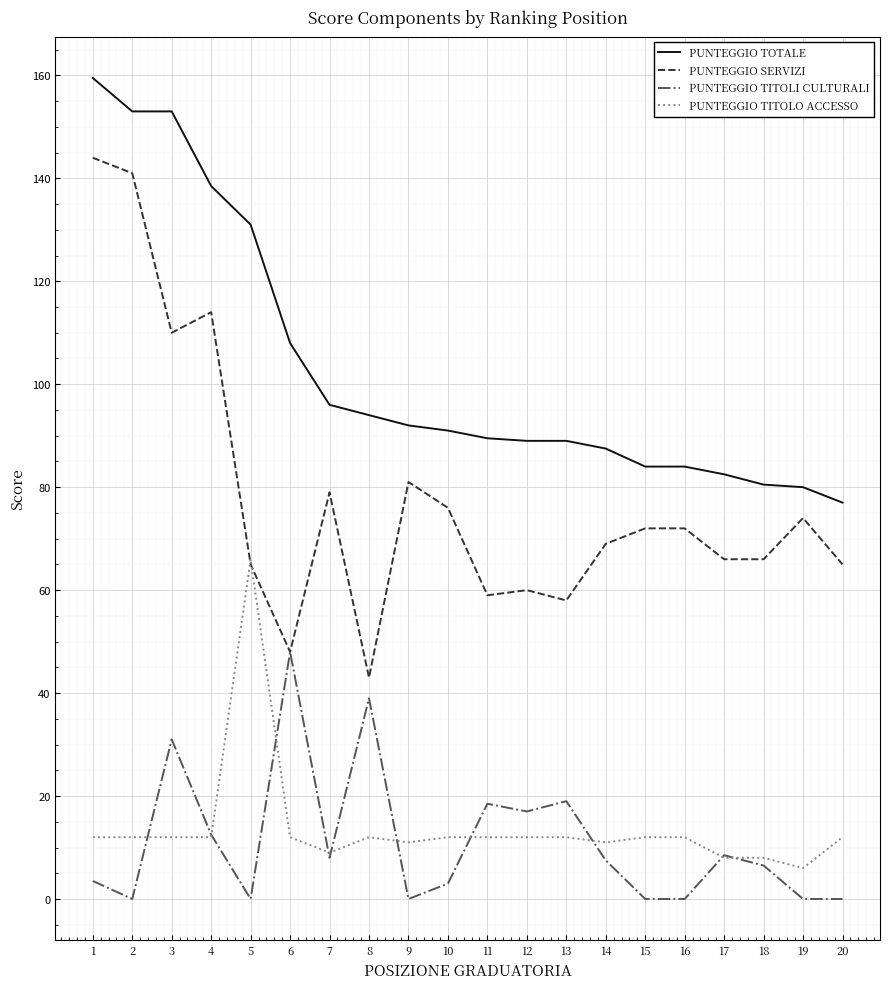

At 16, list the series in order from smallest to largest.

PUNTEGGIO TITOLI CULTURALI, PUNTEGGIO TITOLO ACCESSO, PUNTEGGIO SERVIZI, PUNTEGGIO TOTALE